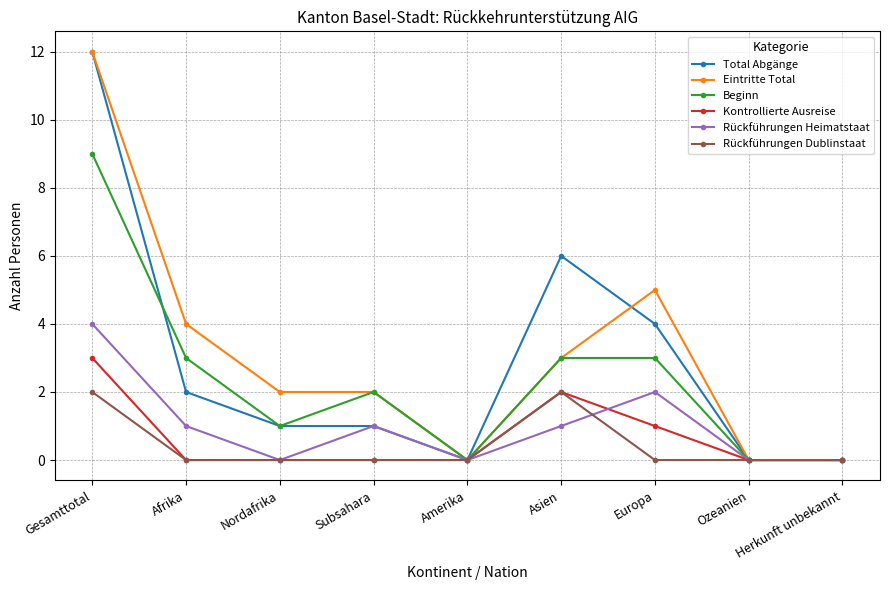

What is the greatest value displayed?

12